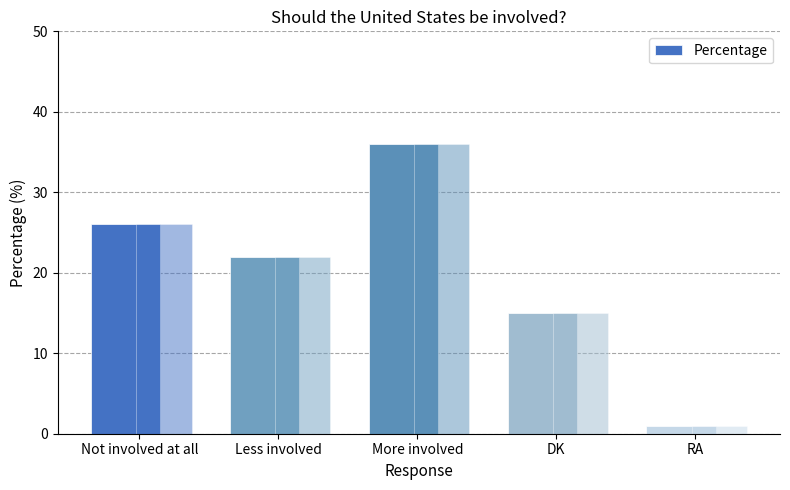

What is the greatest value displayed?

36